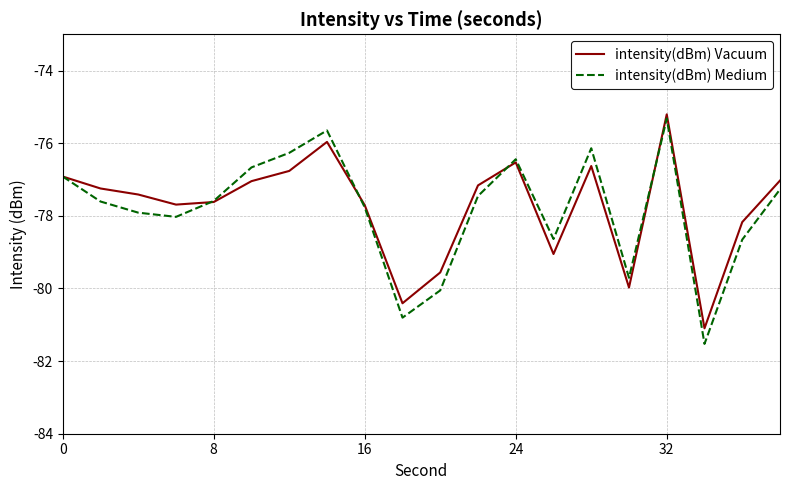

Which series has the largest range (max minus min)?

intensity(dBm) Medium